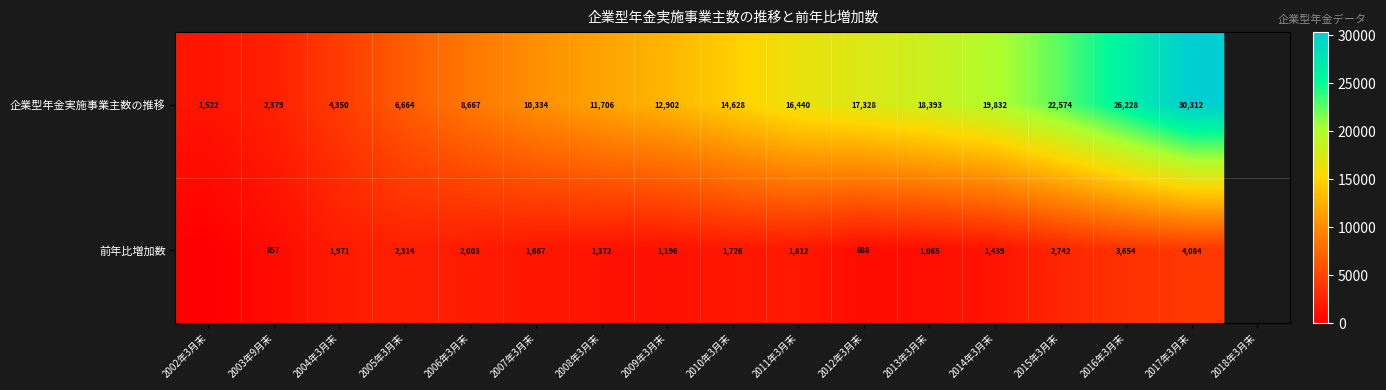

Is the value of 企業型年金実施事業主数の推移 at 2015年3月末 greater than the value of 前年比増加数 at 2004年3月末?

Yes